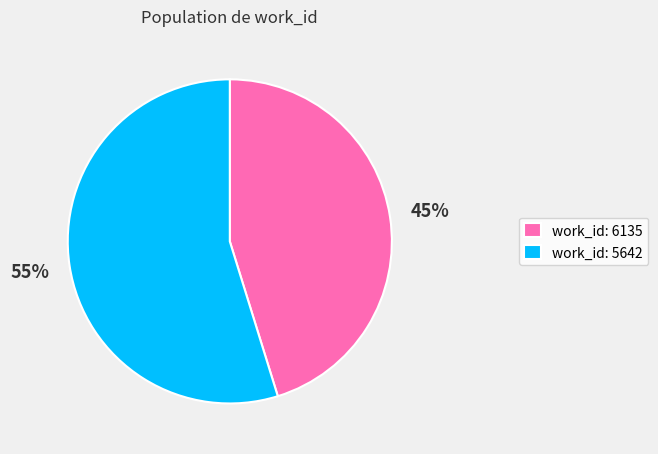

How many segments does this pie chart have?

2